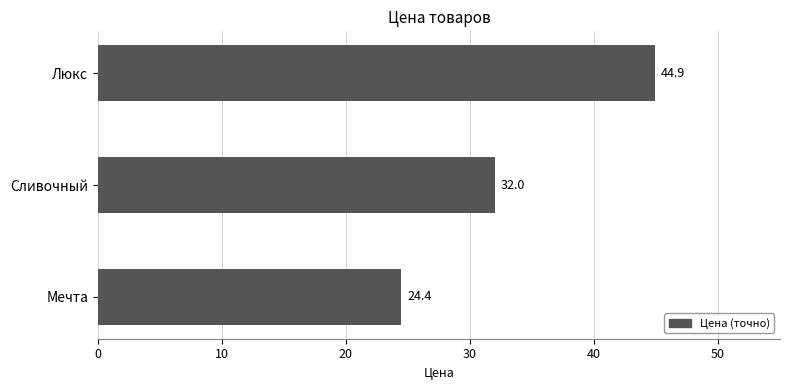

Between Мечта and Люкс, which is larger?

Люкс